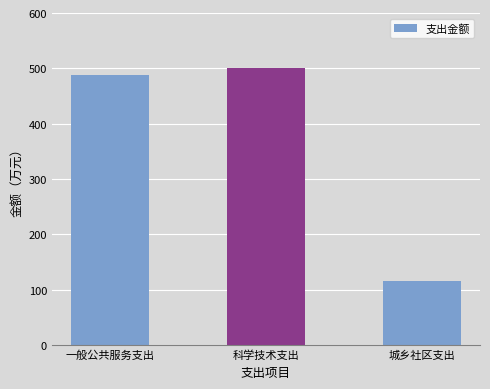

True or false: the data shows 500.0 at 科学技术支出.

True